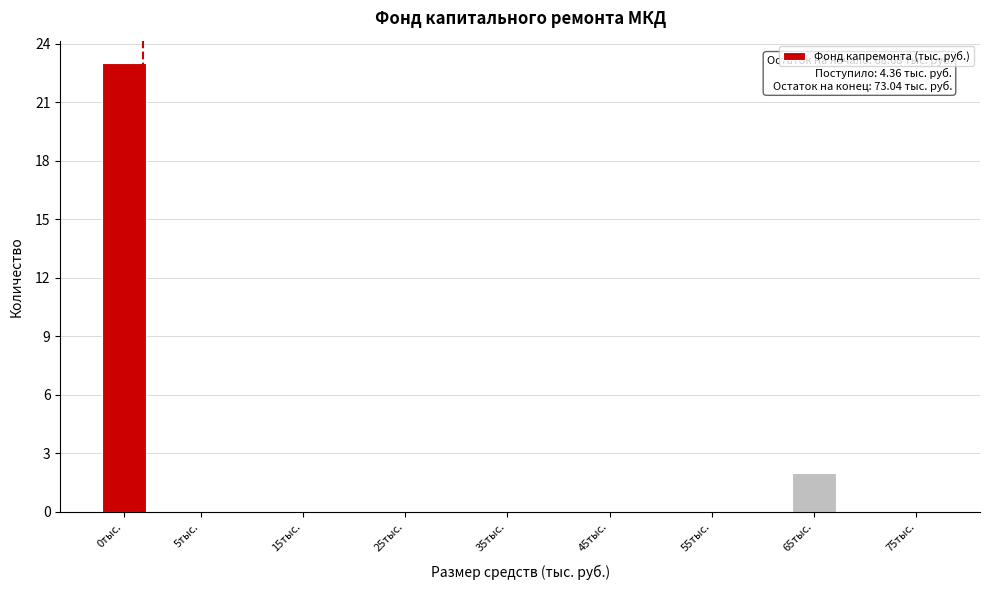

Reading right to left, list all the values displayed in this chart.

75тыс.=0	65тыс.=2	55тыс.=0	45тыс.=0	35тыс.=0	25тыс.=0	15тыс.=0	5тыс.=0	0тыс.=23